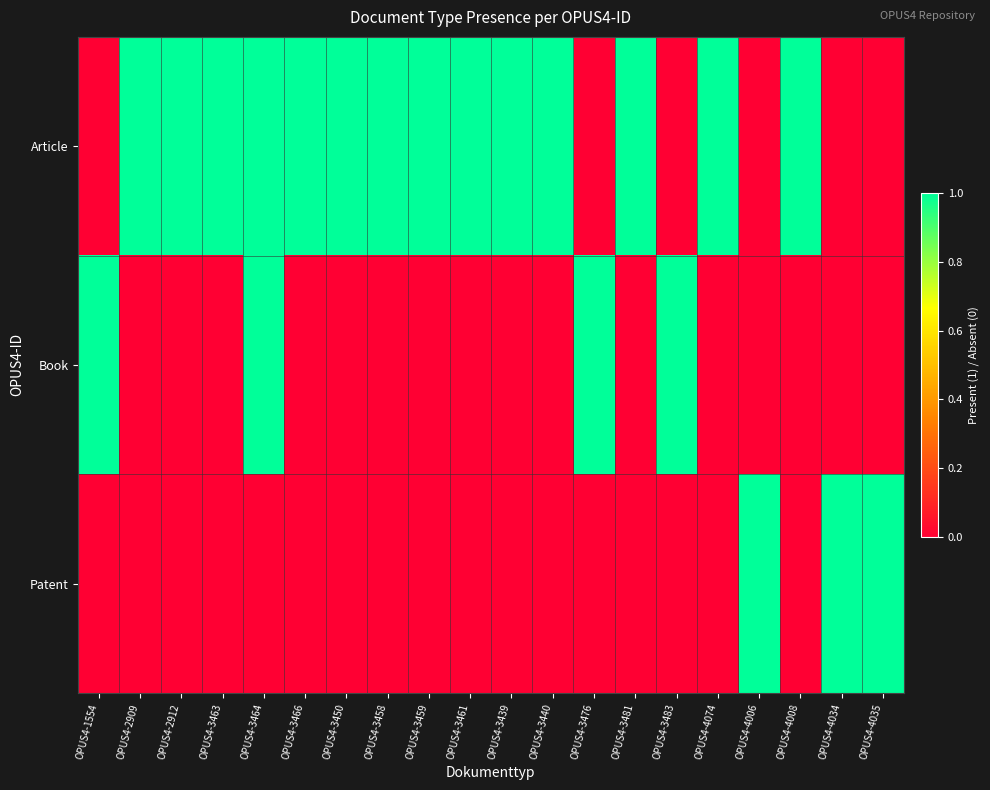

At how many categories does at least one series exceed 0?

20